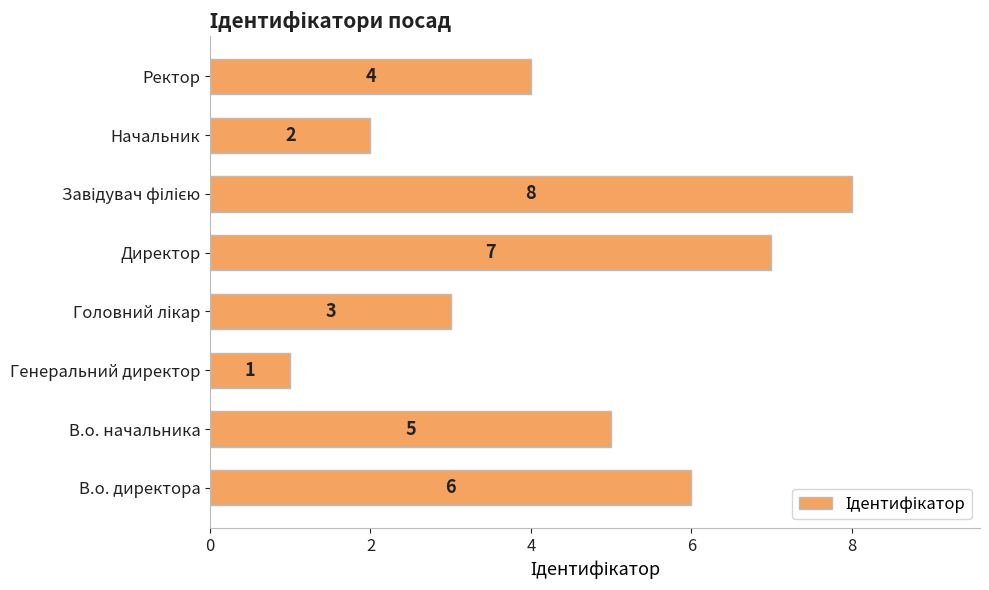

The chart shows a value of 1 at Генеральний директор. True or false?

True